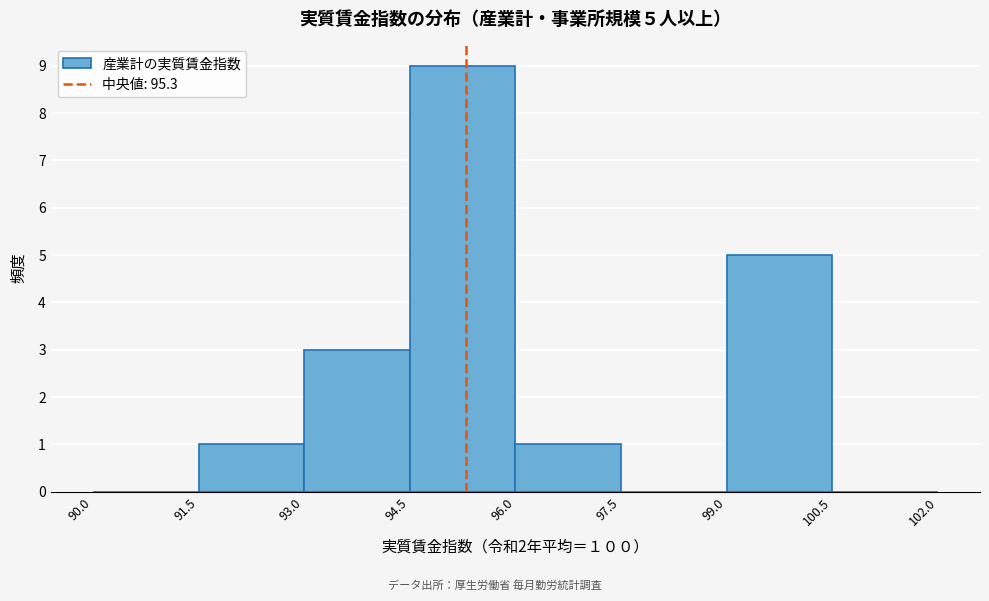

Over which range of the x-axis is the bar tallest?

94.5 to 96.0